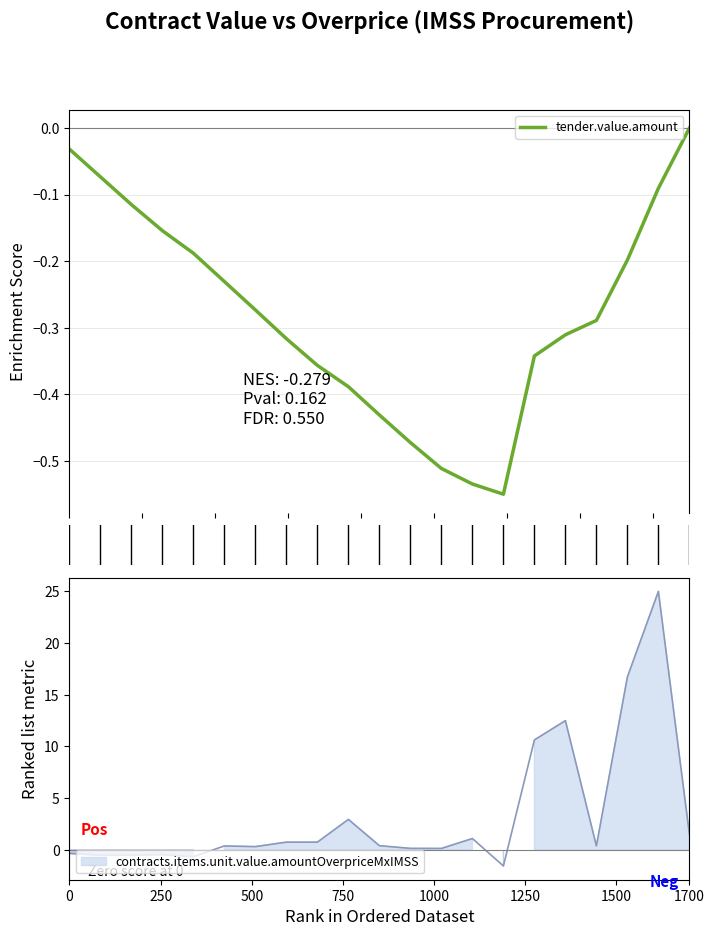

Reading left to right, extract all data points from this chart.

-0.0	-0.1	-0.1	-0.2	-0.2	-0.2	-0.3	-0.3	-0.4	-0.4	-0.4	-0.5	-0.5	-0.5	-0.5	-0.3	-0.3	-0.3	-0.2	-0.1	-0.0